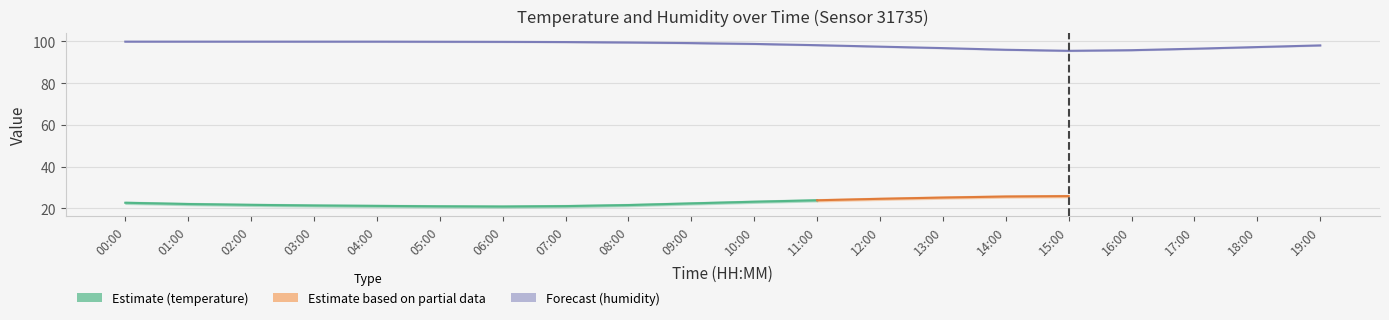

How many data points in temperature are less than 23?

10